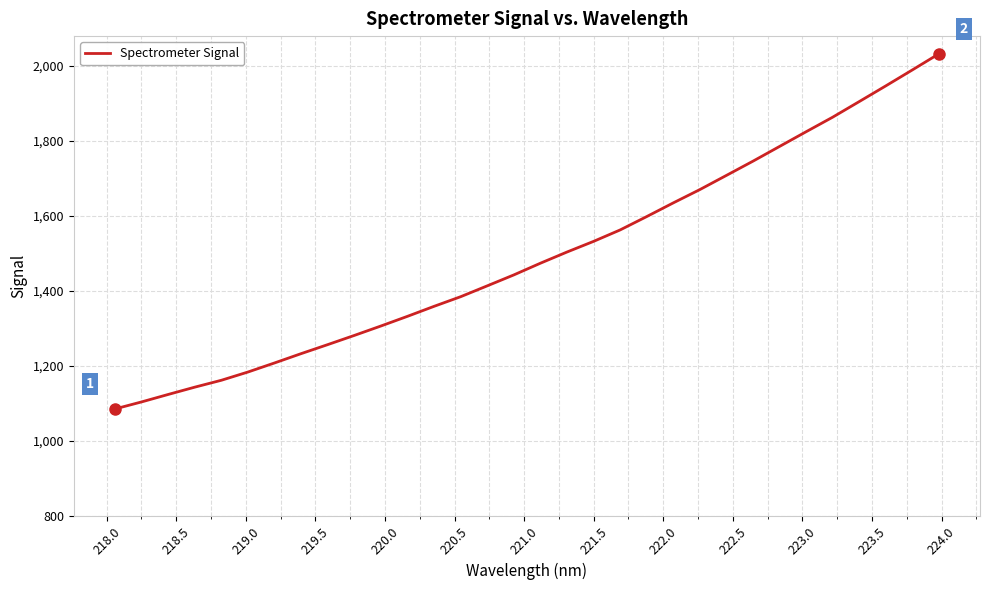

What is the difference between the maximum and minimum values?

946.9